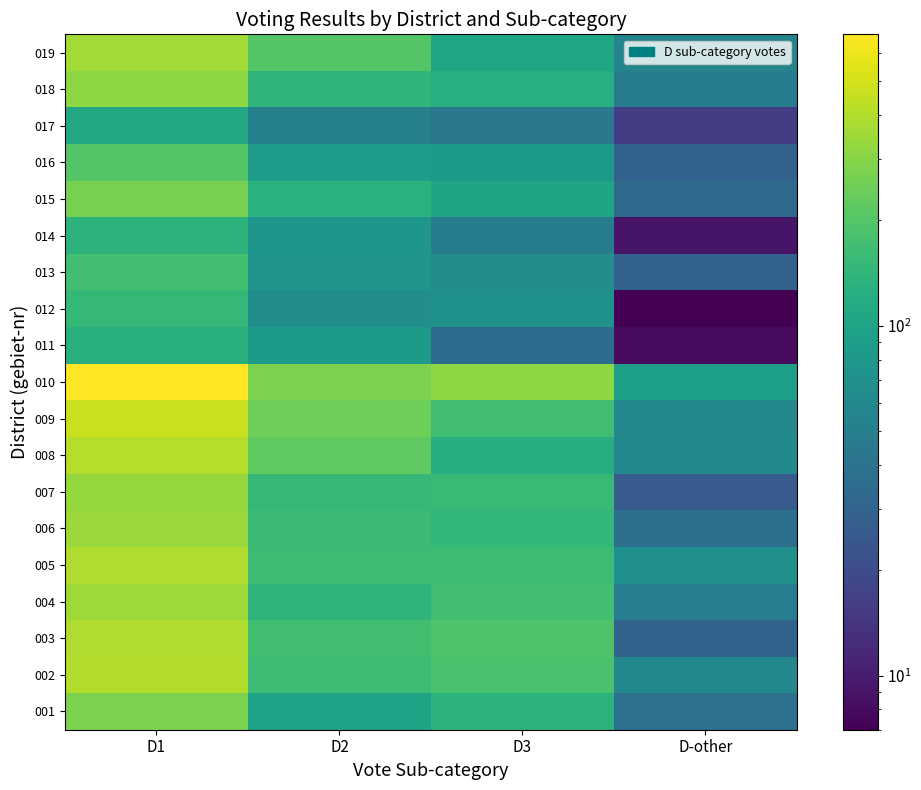

At which category is the sum across all series the highest?

D1